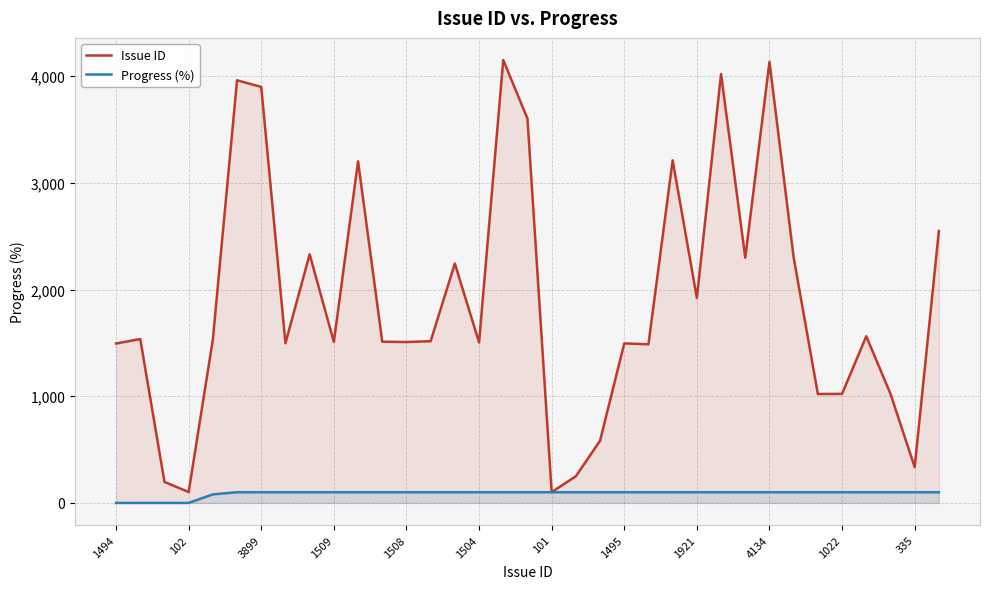

What position from the right is 28?

7